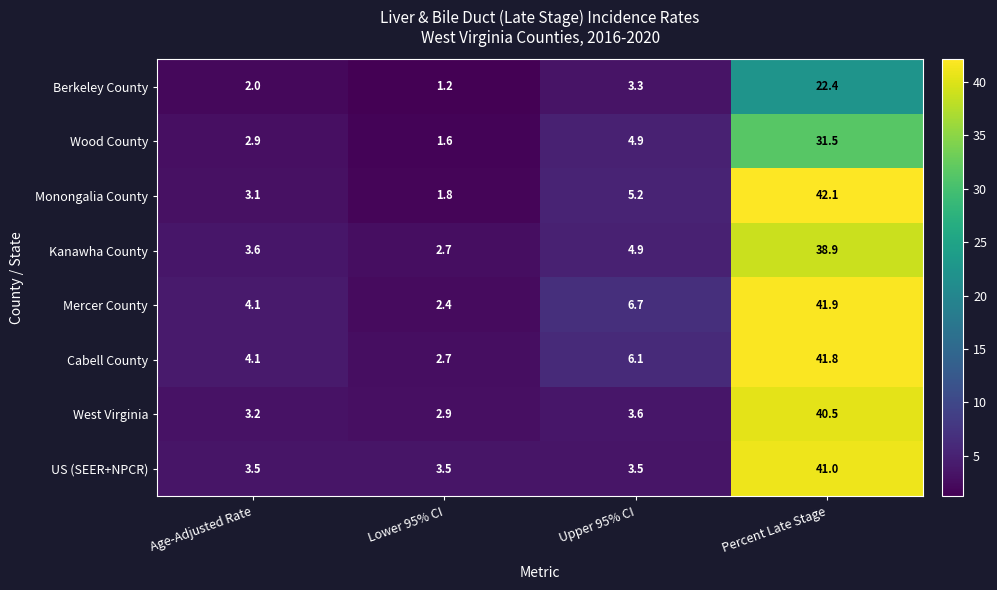

The value of US (SEER+NPCR) at Lower 95% CI is 3.5. True or false?

True